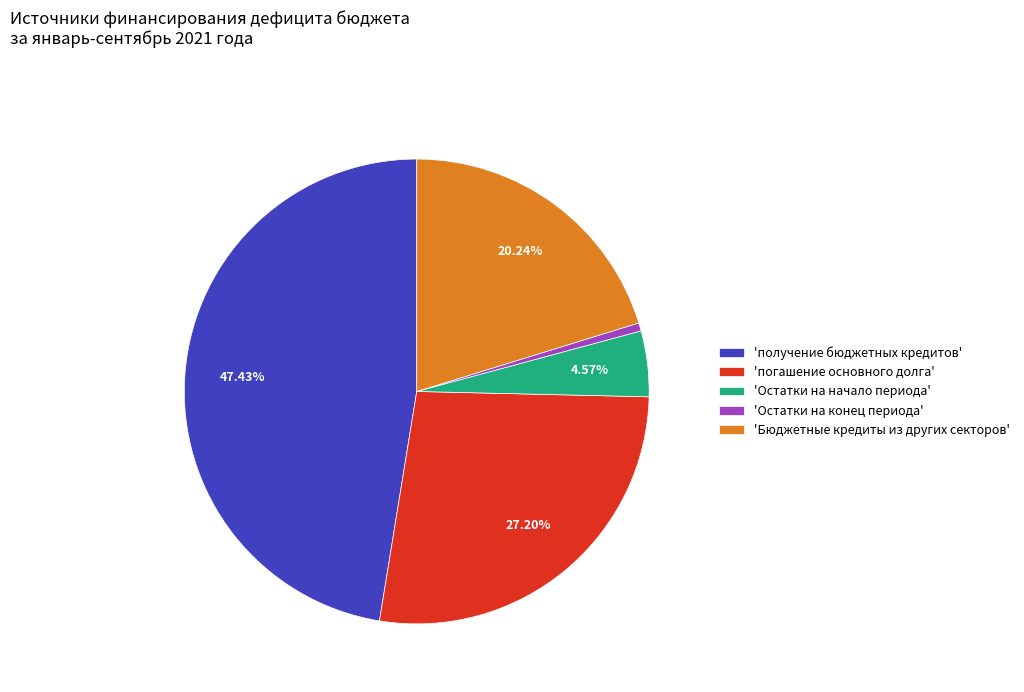

Which has a higher value, 'Остатки на конец периода' or 'погашение основного долга'?

'погашение основного долга'